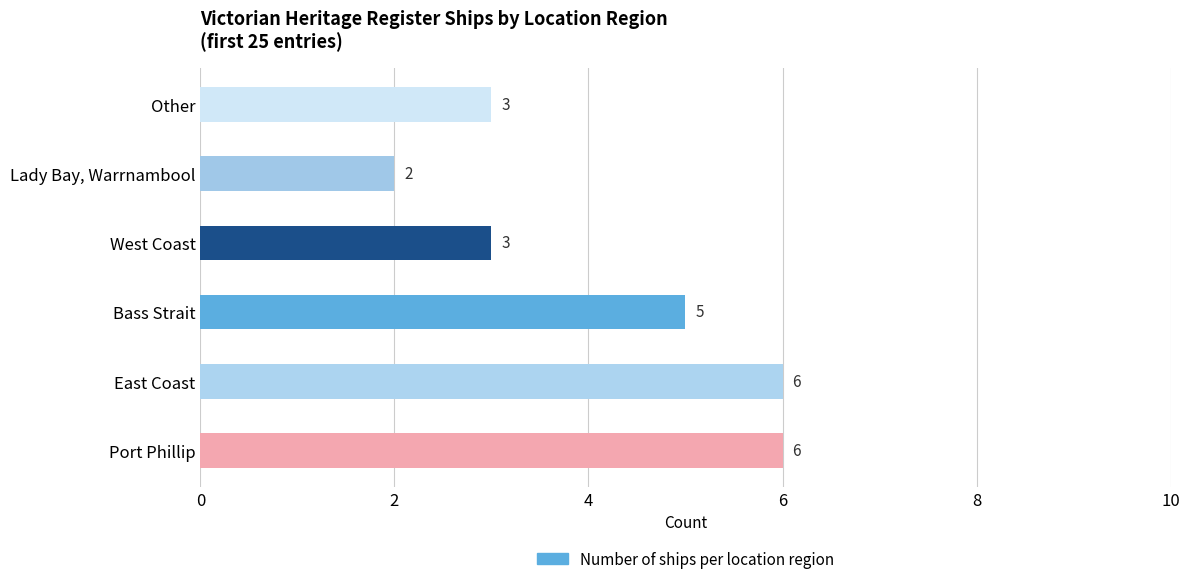

Does the chart contain stacked bars?

No